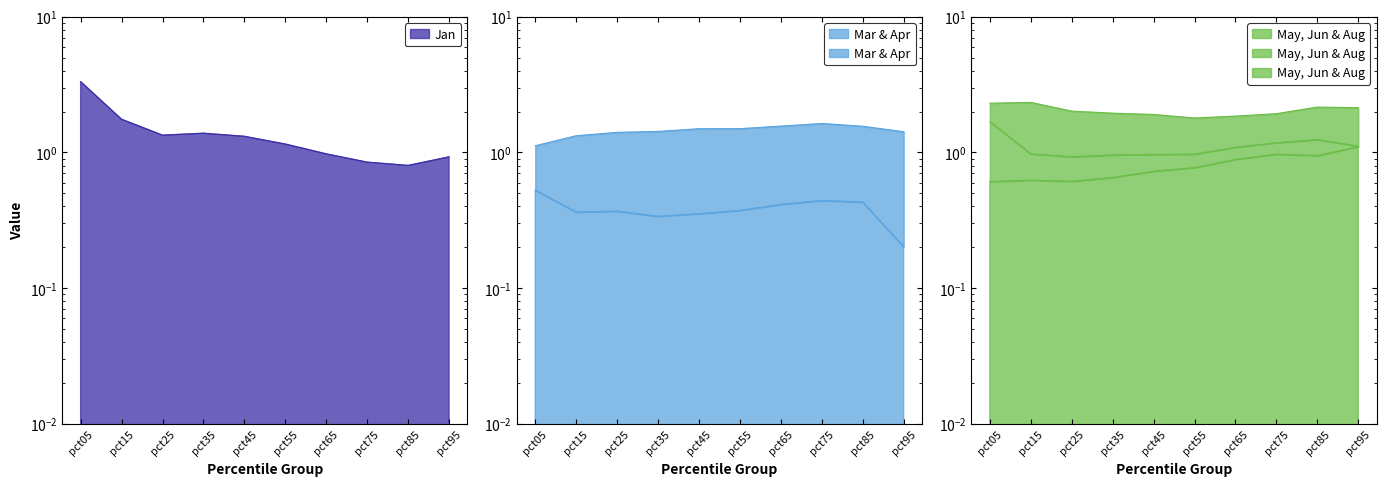

At which category does Mar reach its first local valley?

pct15